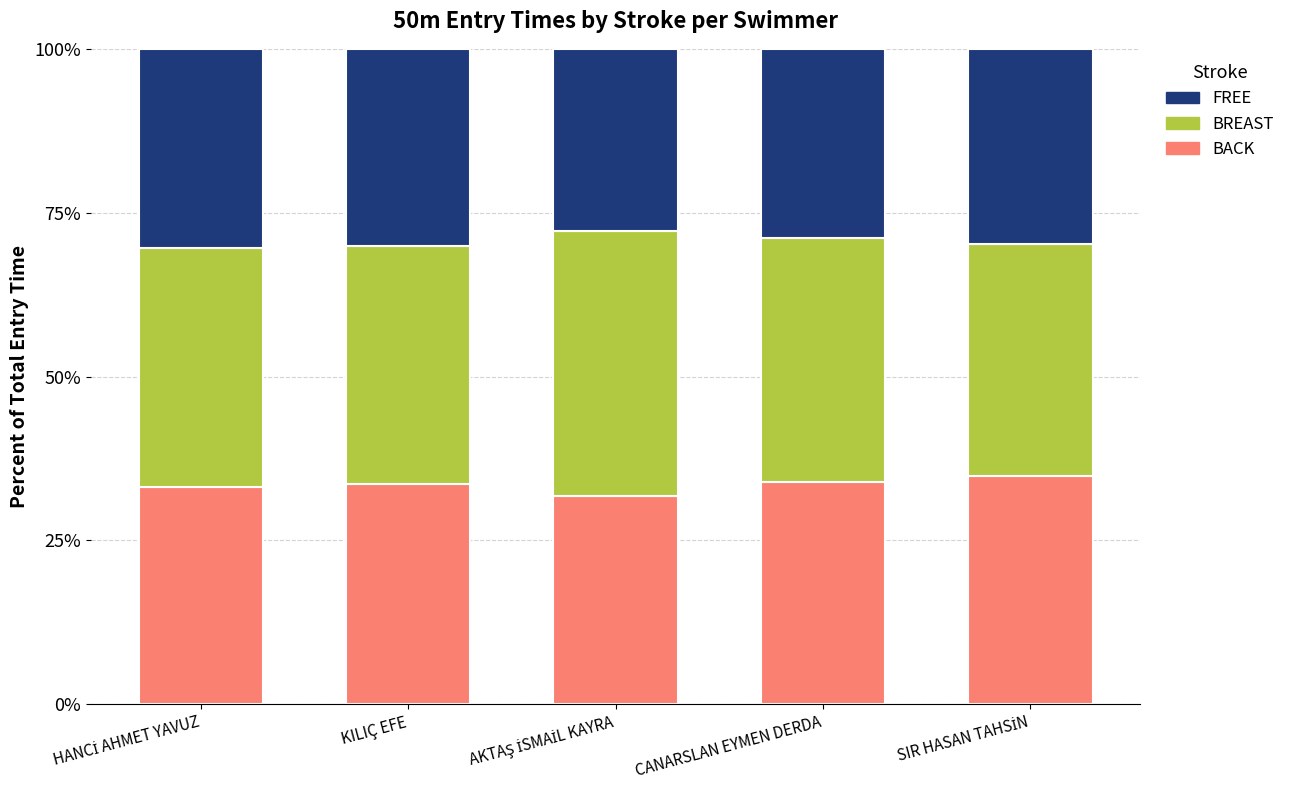

What is the average value of the BACK series?

33.5